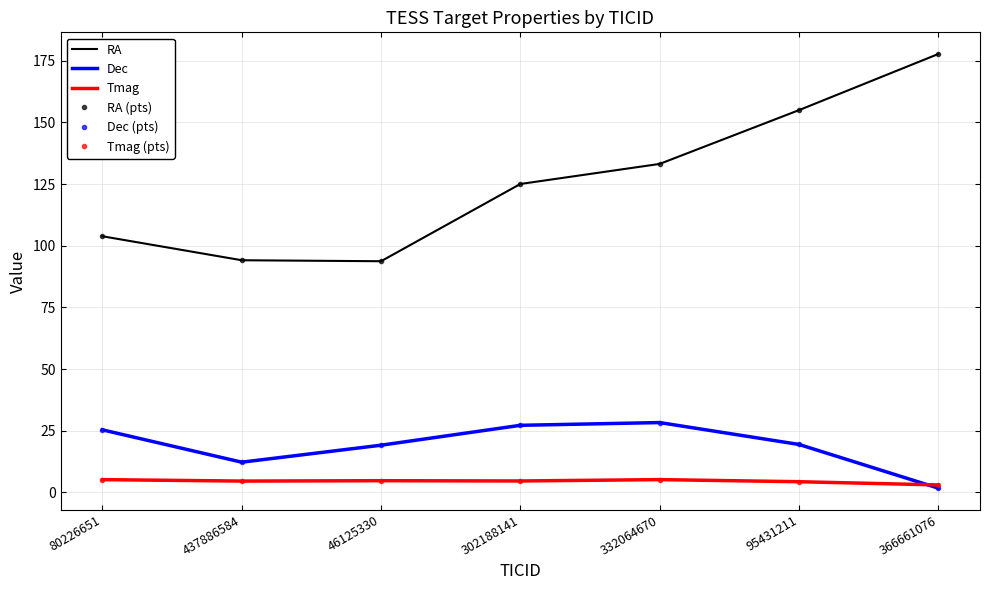

What is the sum of all RA values?

882.4